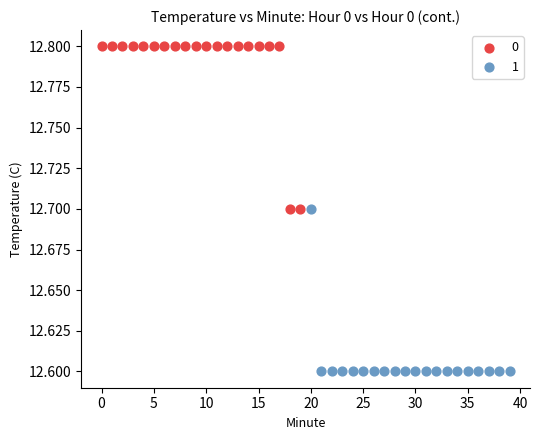

What are all the series names shown in the legend?

0, 1